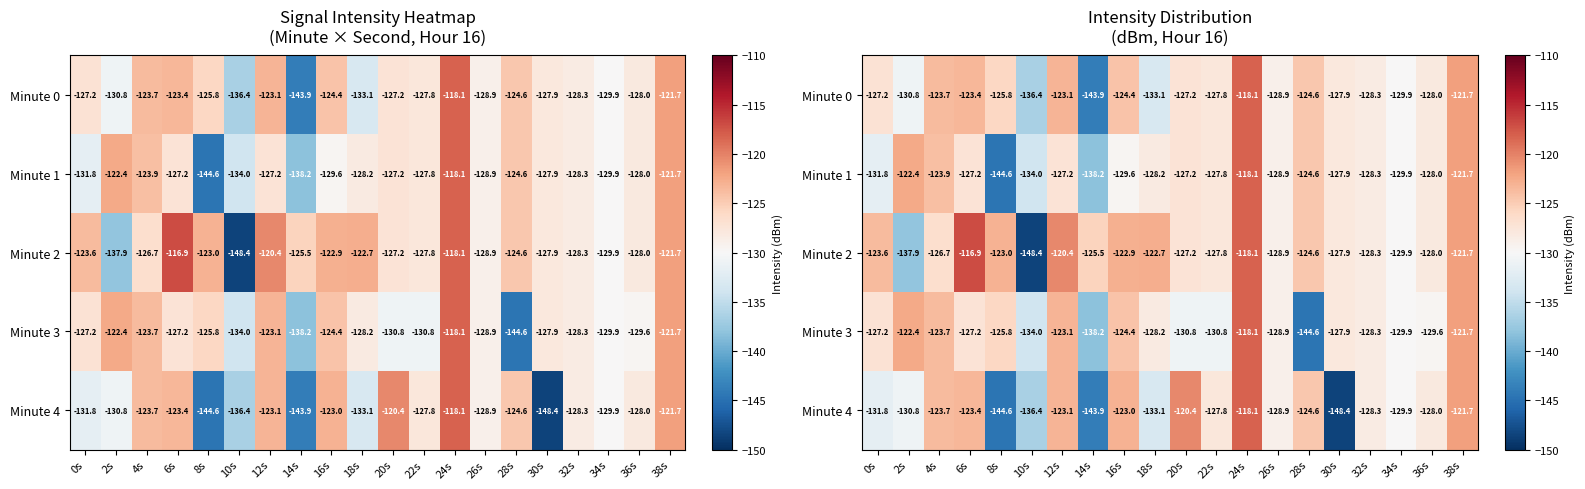

Rank the series by their maximum value, from lowest to highest.

Minute 0, Minute 1, Minute 3, Minute 4, Minute 2